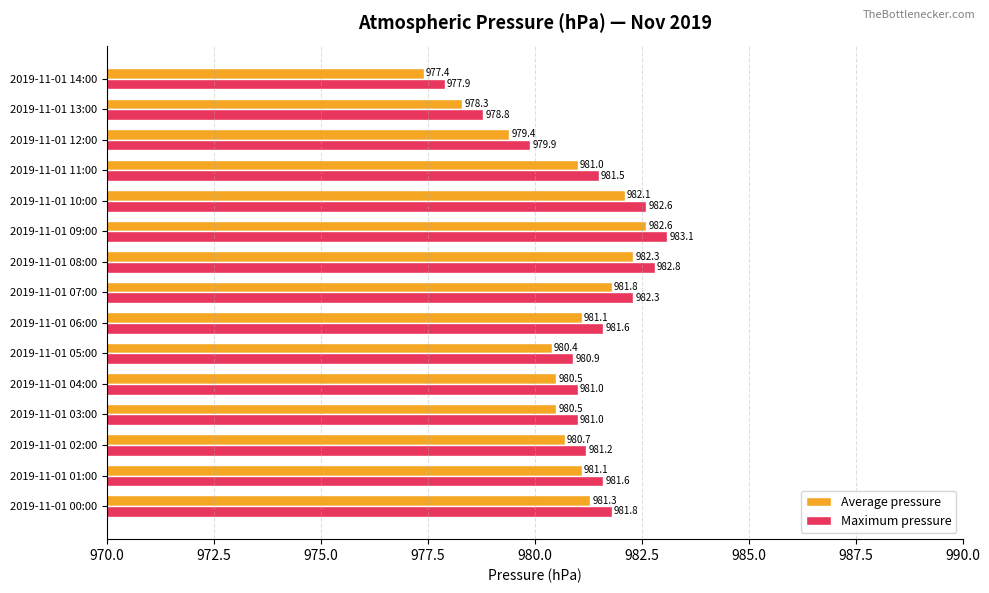

Is the value of Average pressure at 2019-11-01 14:00 greater than the value of Maximum pressure at 2019-11-01 13:00?

No